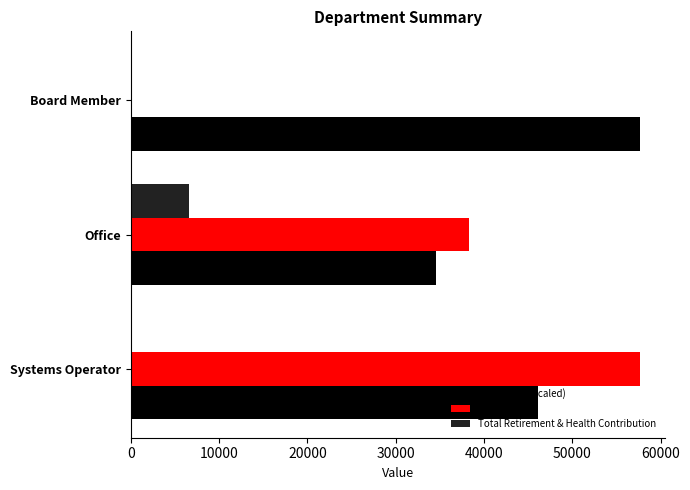

What is the sum of all Employees (scaled) values?

138276